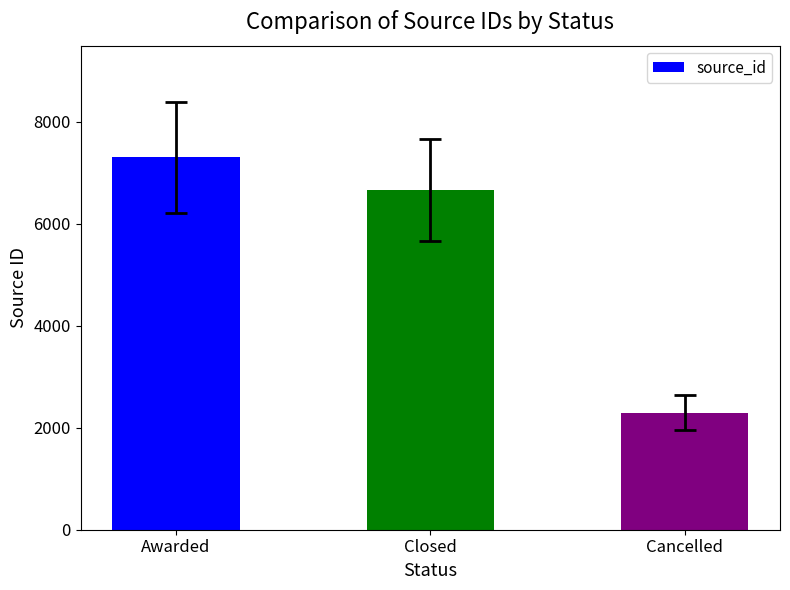

Where does the data first go above 6668?

Awarded